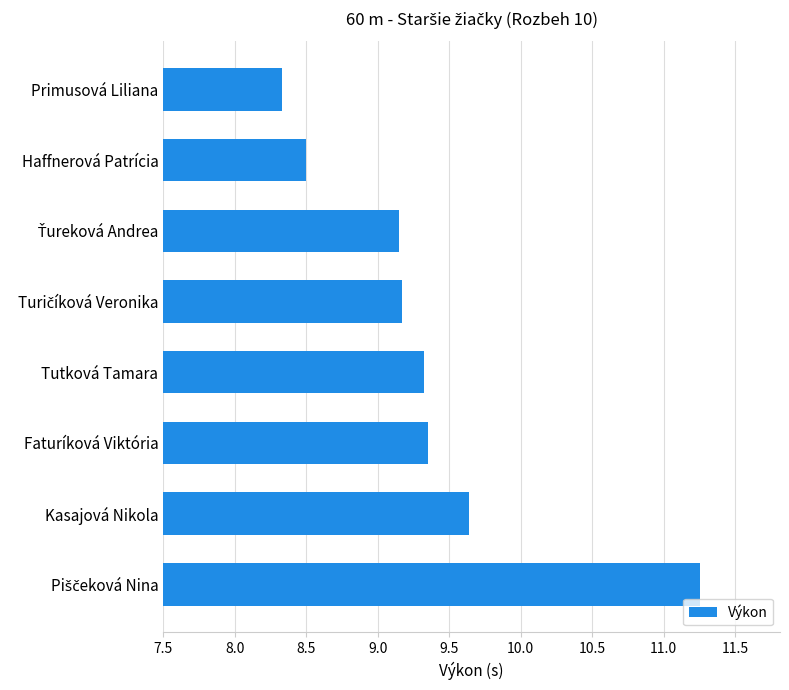

Which has a higher value, Haffnerová Patrícia or Faturíková Viktória?

Faturíková Viktória